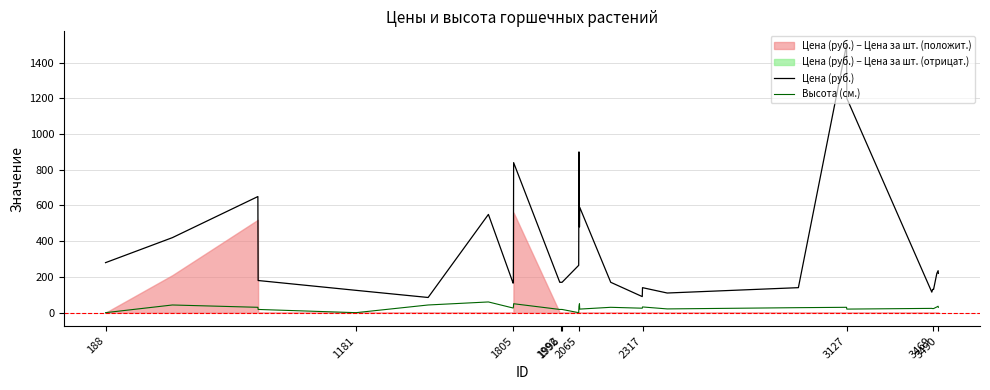

True or false: Цена (руб.) and Высота (см.) intersect in this chart.

False